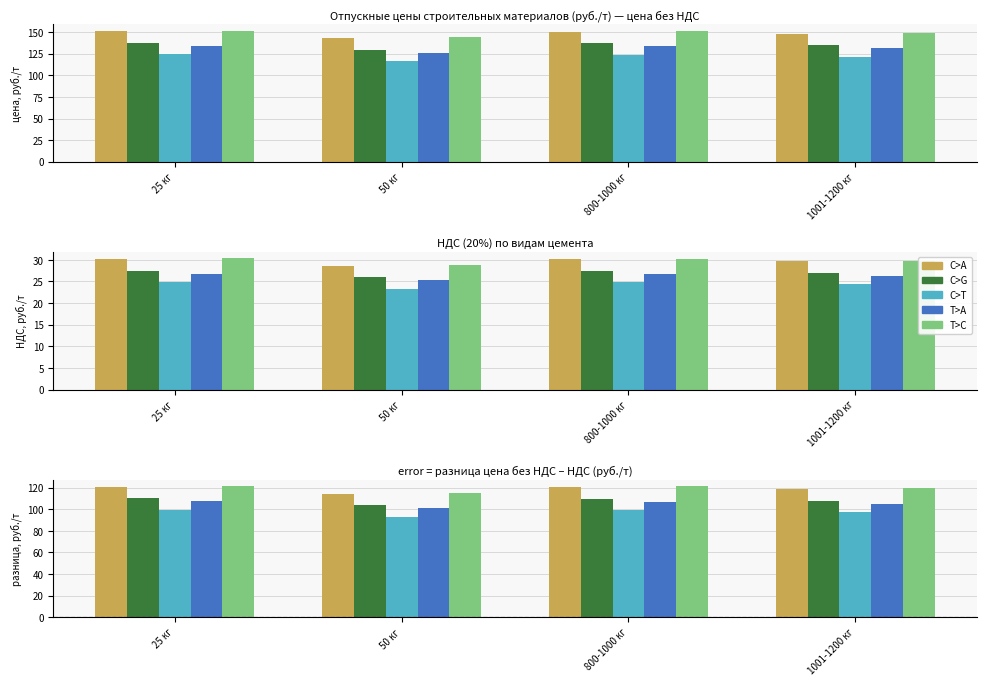

Reading right to left, what are all the values shown in this chart?

C>A (ПЦ 500-Д0): 1001-1200 кг=118.7	800-1000 кг=120.5	50 кг=114.5	25 кг=120.7
C>G (ПЦ 500-Д20): 1001-1200 кг=108.0	800-1000 кг=109.9	50 кг=103.7	25 кг=110.0
C>T (ШПЦ 400): 1001-1200 кг=97.2	800-1000 кг=99.2	50 кг=93.0	25 кг=99.3
T>A (ПЦП 500): 1001-1200 кг=105.2	800-1000 кг=107.1	50 кг=101.1	25 кг=107.3
T>C (ПЦ 500-ДО-Н): 1001-1200 кг=119.3	800-1000 кг=121.2	50 кг=115.1	25 кг=121.4